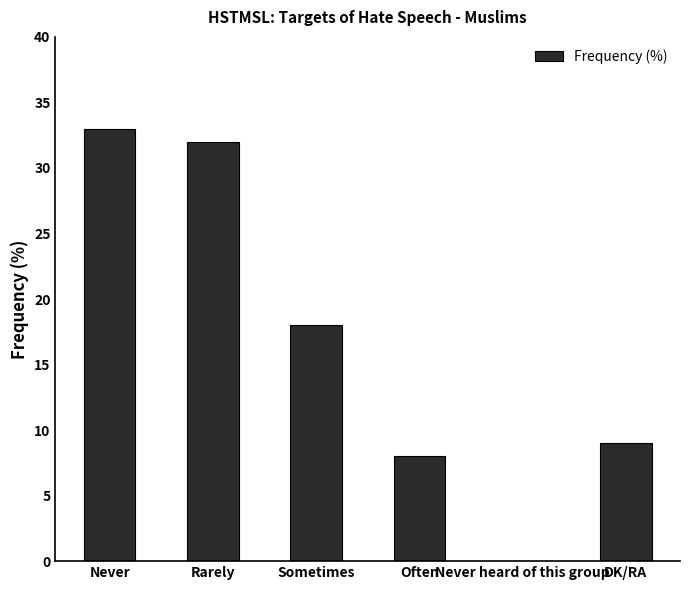

Where is the data nearest to the value 16?

Sometimes